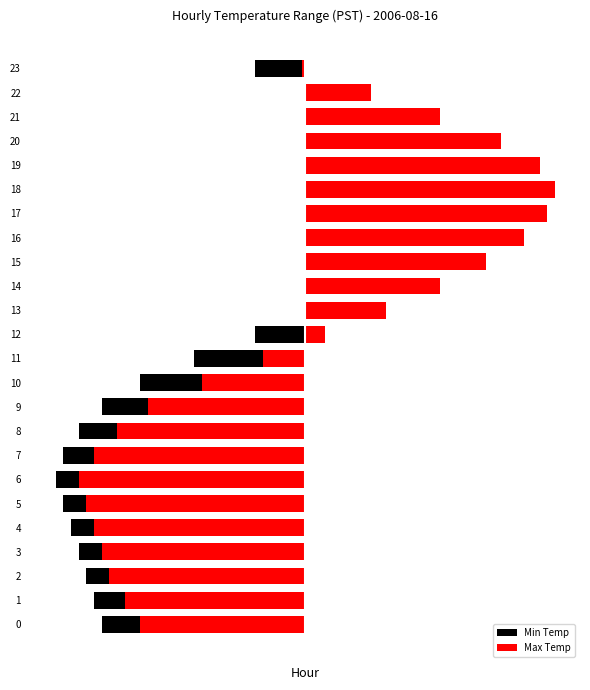

At how many categories does at least one series exceed 1?

9